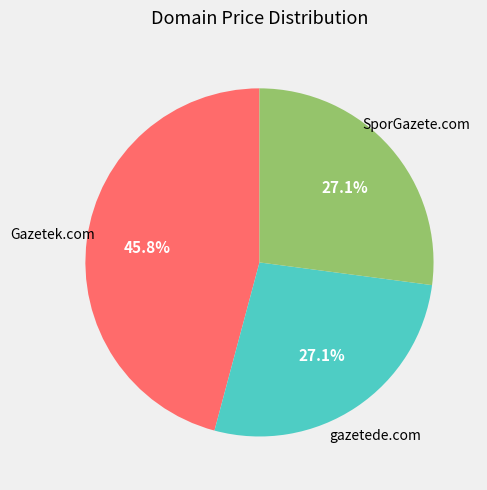

What is the ratio of the value at gazetede.com to the value at SporGazete.com?

1.0